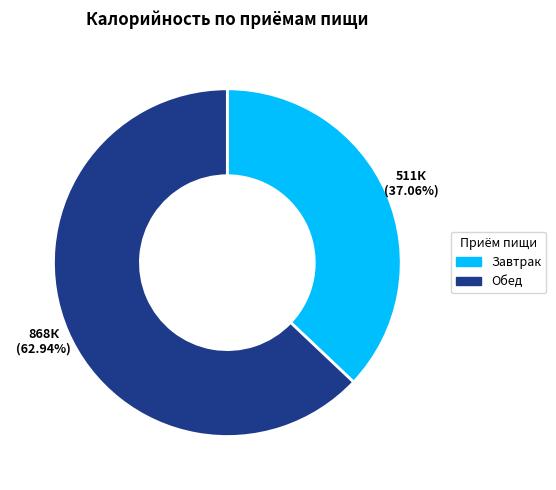

How many segments does this pie chart have?

2